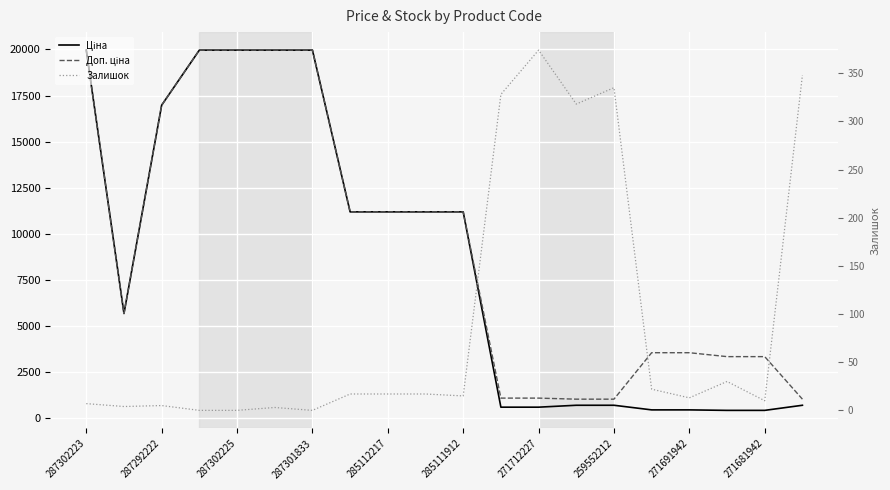

What is the difference between the Залишок values at 12 and 11?

46.0